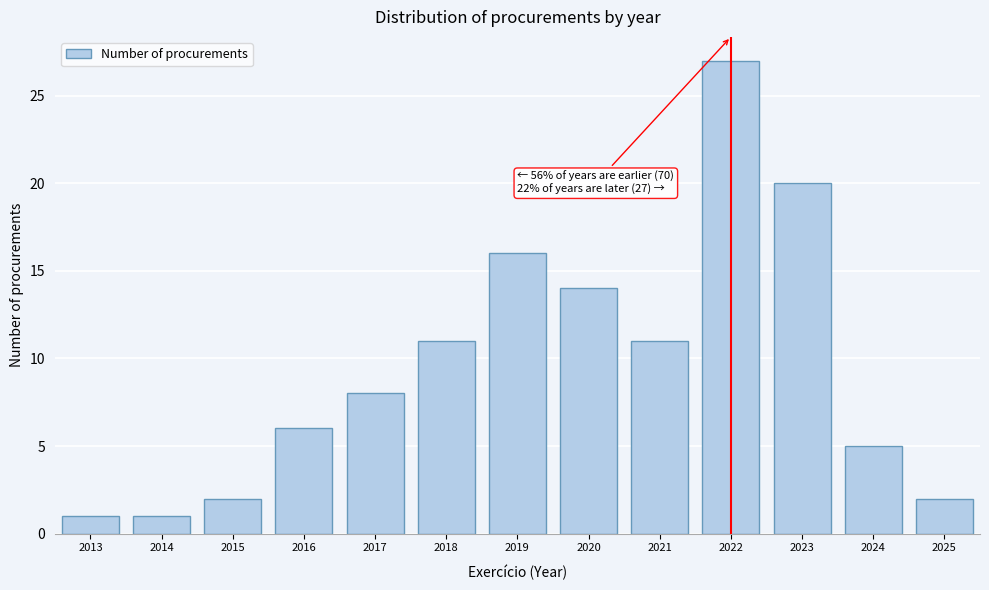

Reading left to right, what are all the values shown in this chart?

1	1	2	6	8	11	16	14	11	27	20	5	2